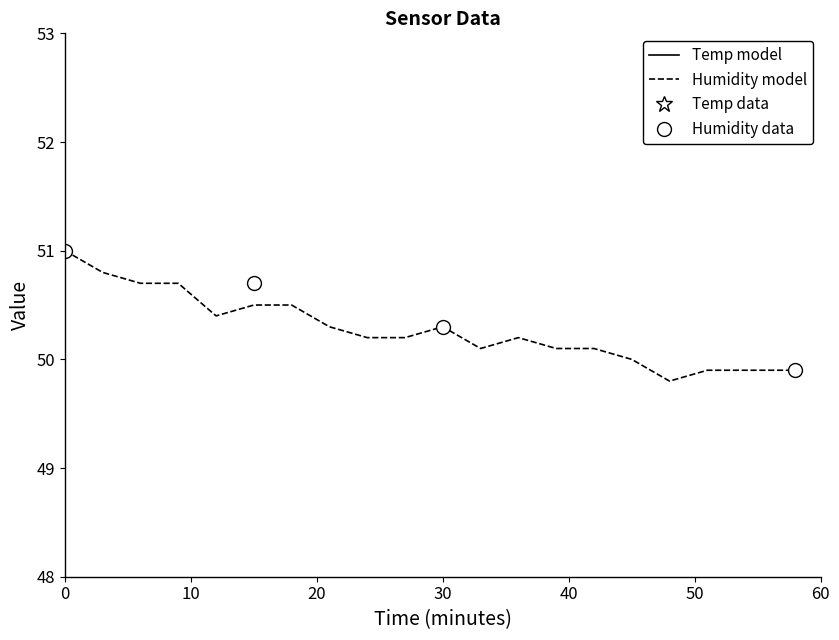

What is the maximum value shown in the chart?

51.0